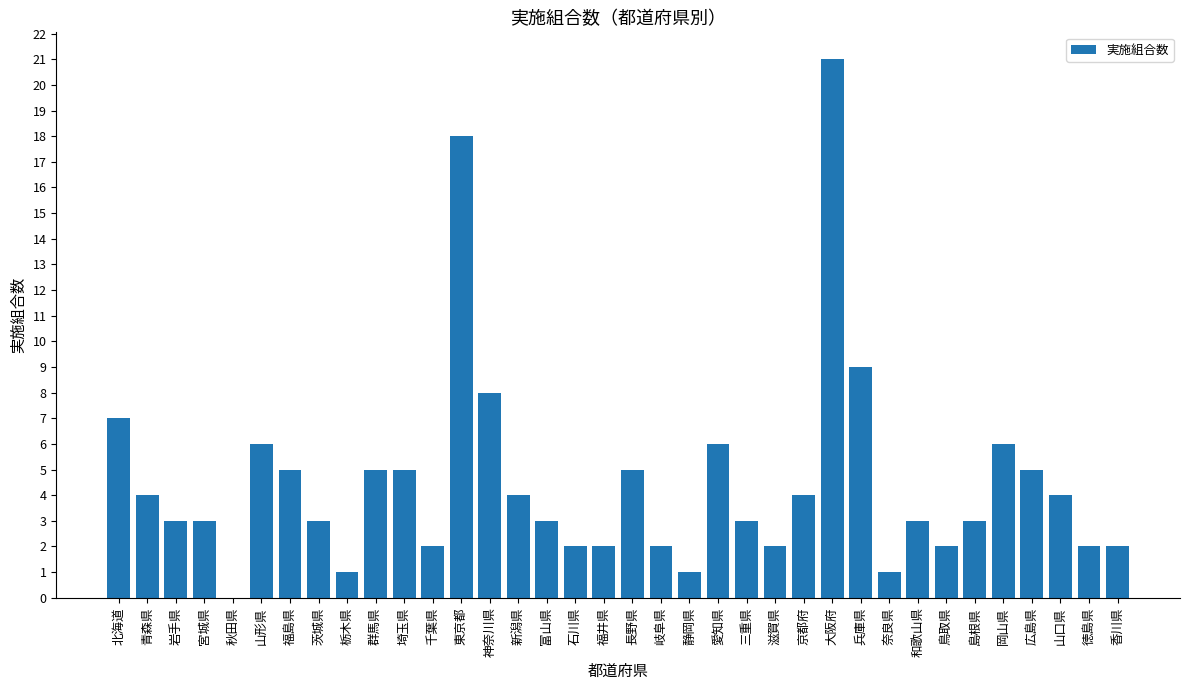

How many data points does each series have?

36